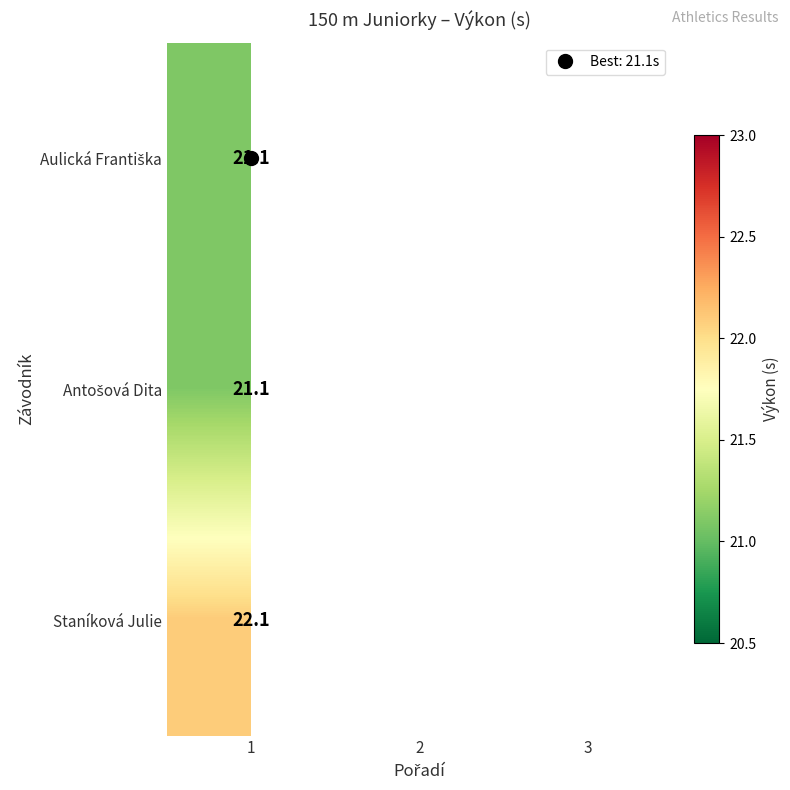

Read the Staníková Julie value at 1.

22.1